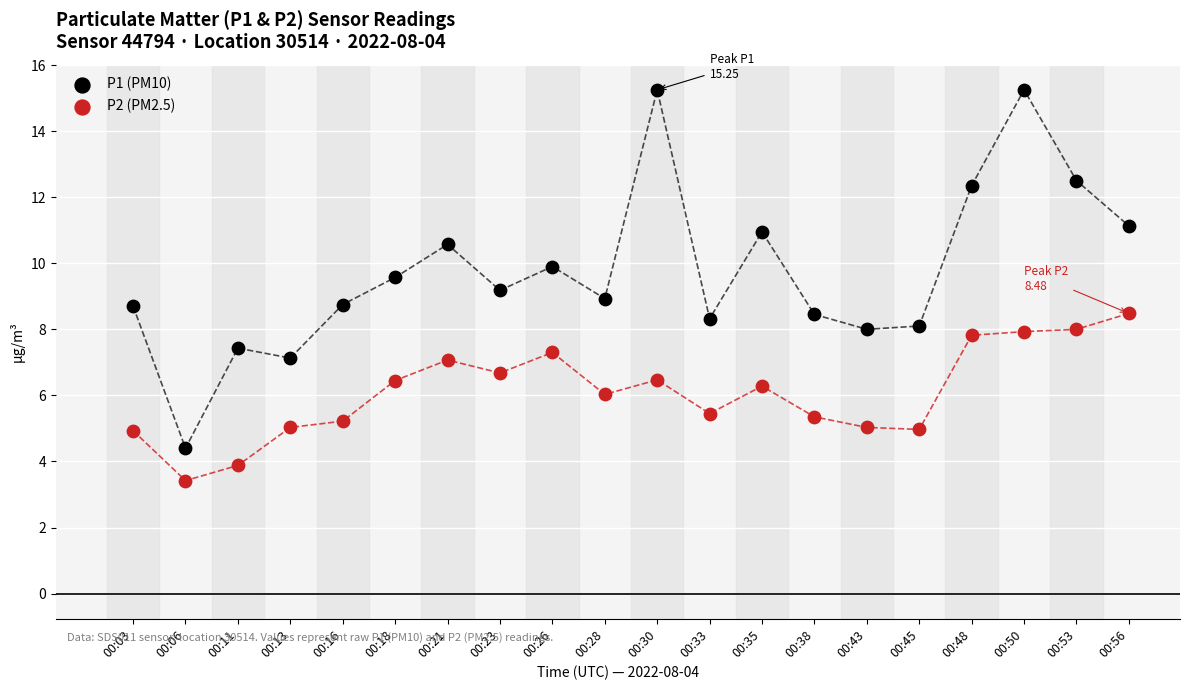

Which series contains the highest Y value?

P1 (PM10)